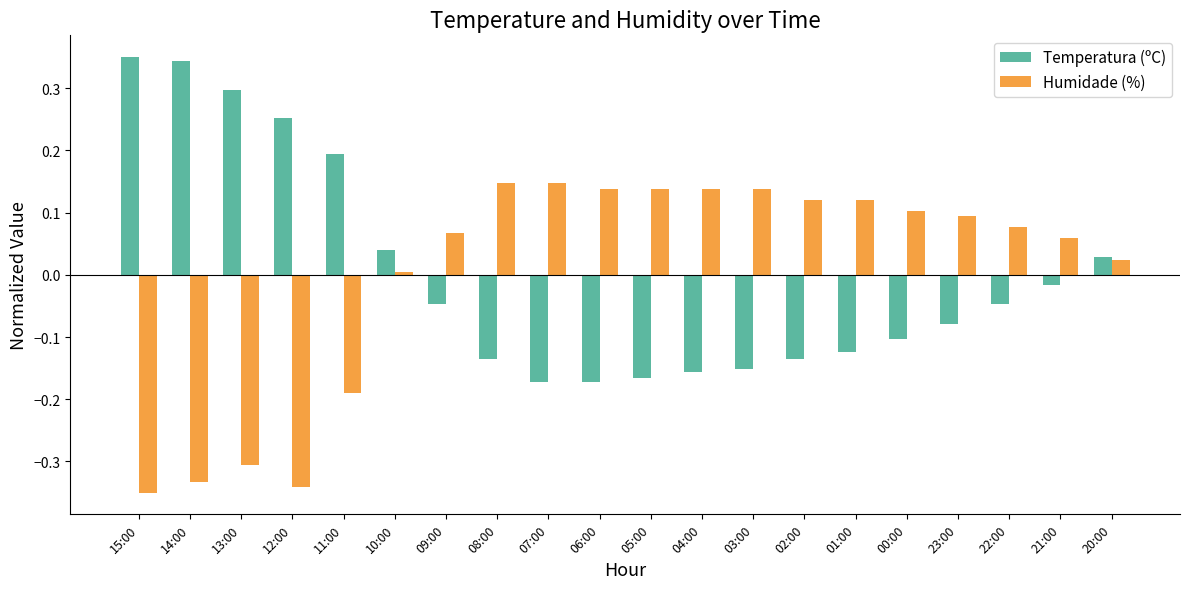

Rank the series by their maximum value, from highest to lowest.

Temperatura (ºC), Humidade (%)